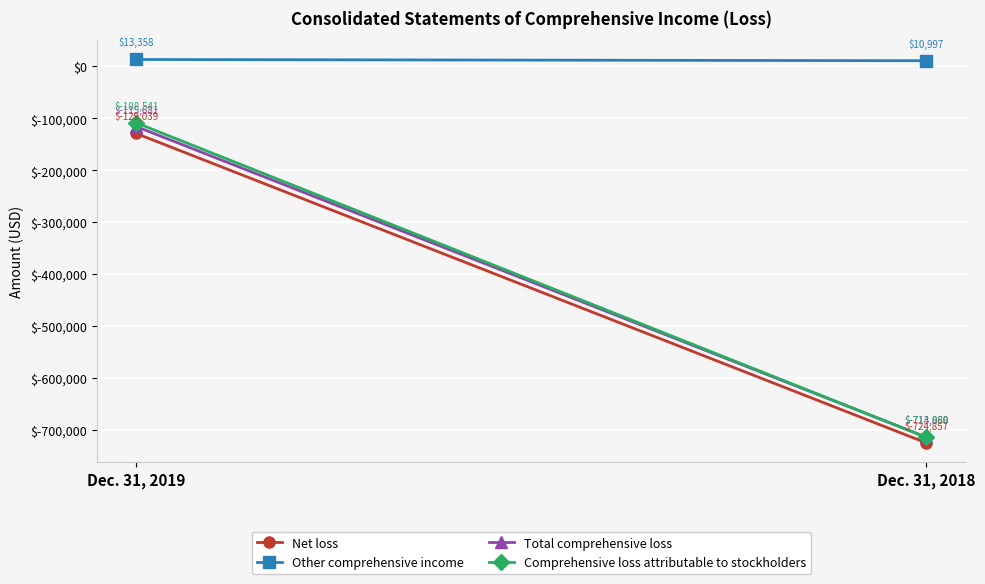

True or false: Total comprehensive loss has a value of -52274 at Dec. 31, 2019.

False